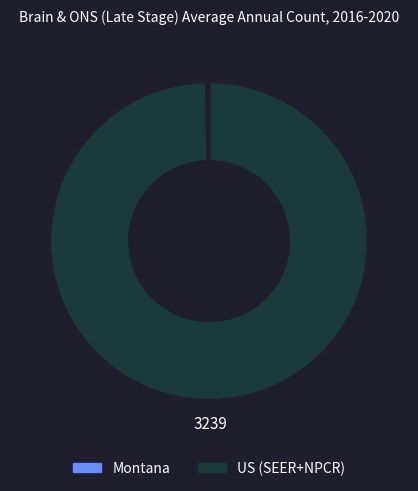

The US (SEER+NPCR) slice represents 100% of the pie. True or false?

True